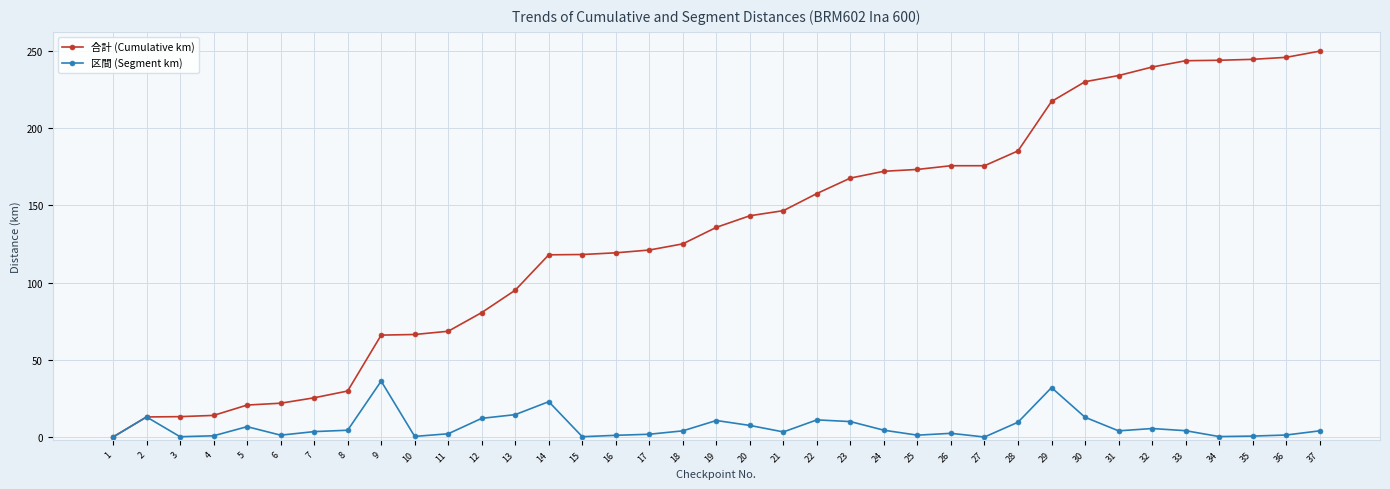

Between 20 and 33, which series saw the biggest shift?

合計 (Cumulative km)